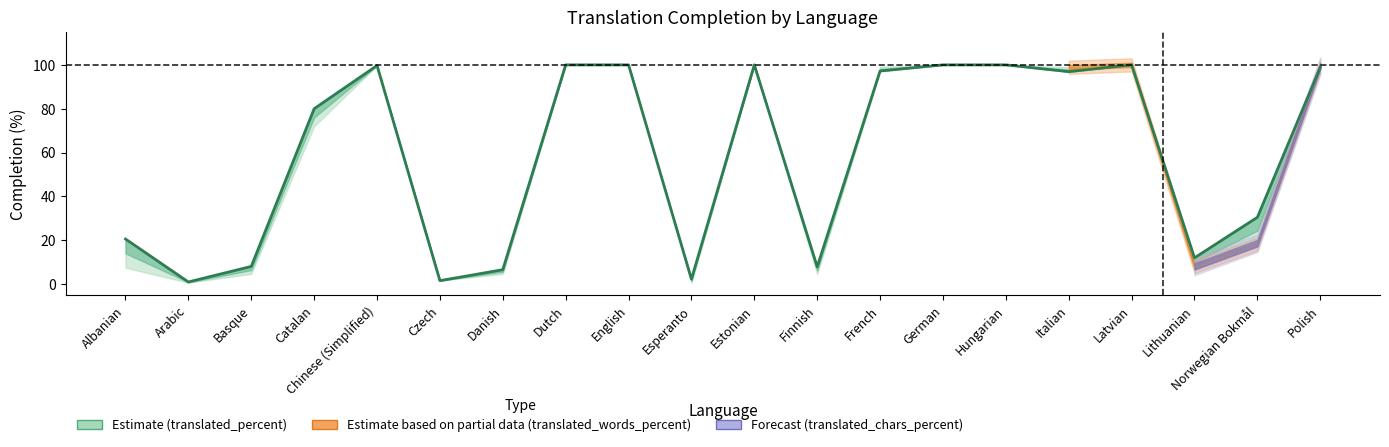

At which category does the chart reach its peak across all series?

Dutch